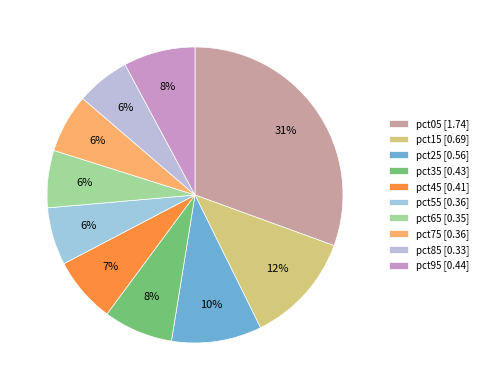

What is the change in value from pct35 to pct85?

-0.1